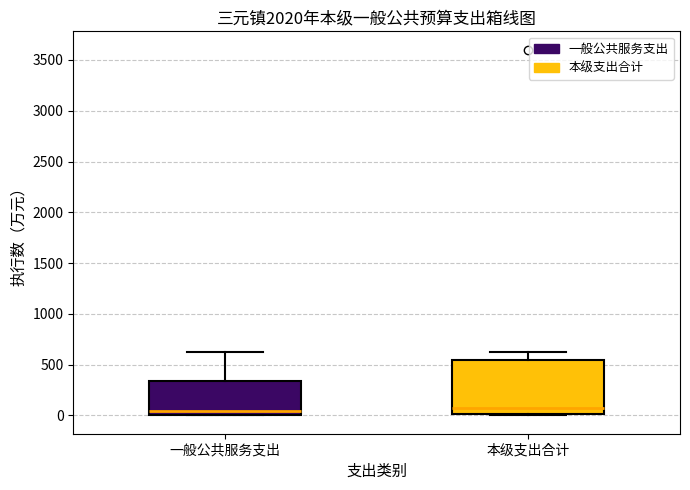

Where does the median line of the box for 本级支出合计 sit on the y-axis? The values are not printed on the chart, so give them approximately, as read against the axis.

50